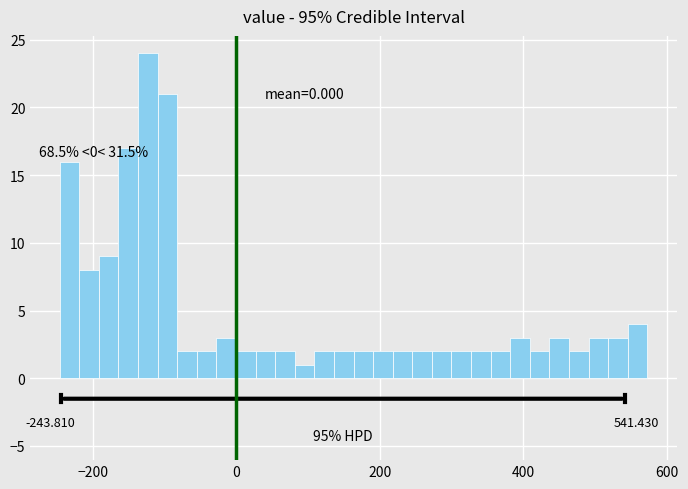

Read against the x-axis, roughly where is the centre of the tallest bar?

-120